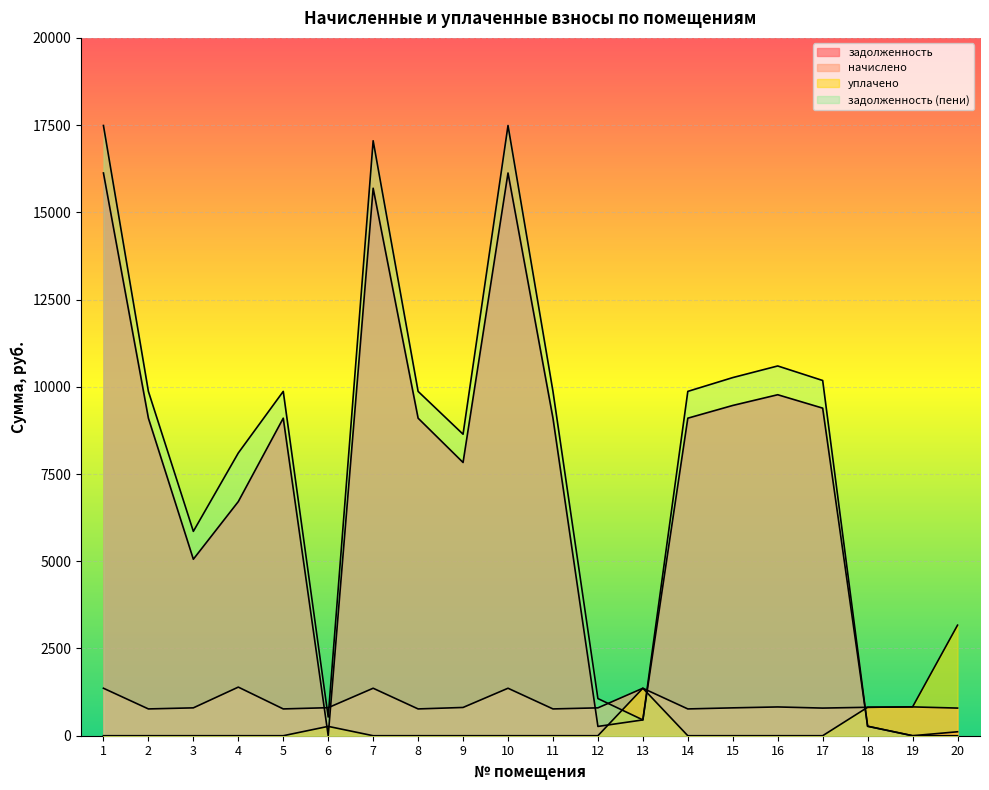

How many interior local peaks does the начислено series have?

6